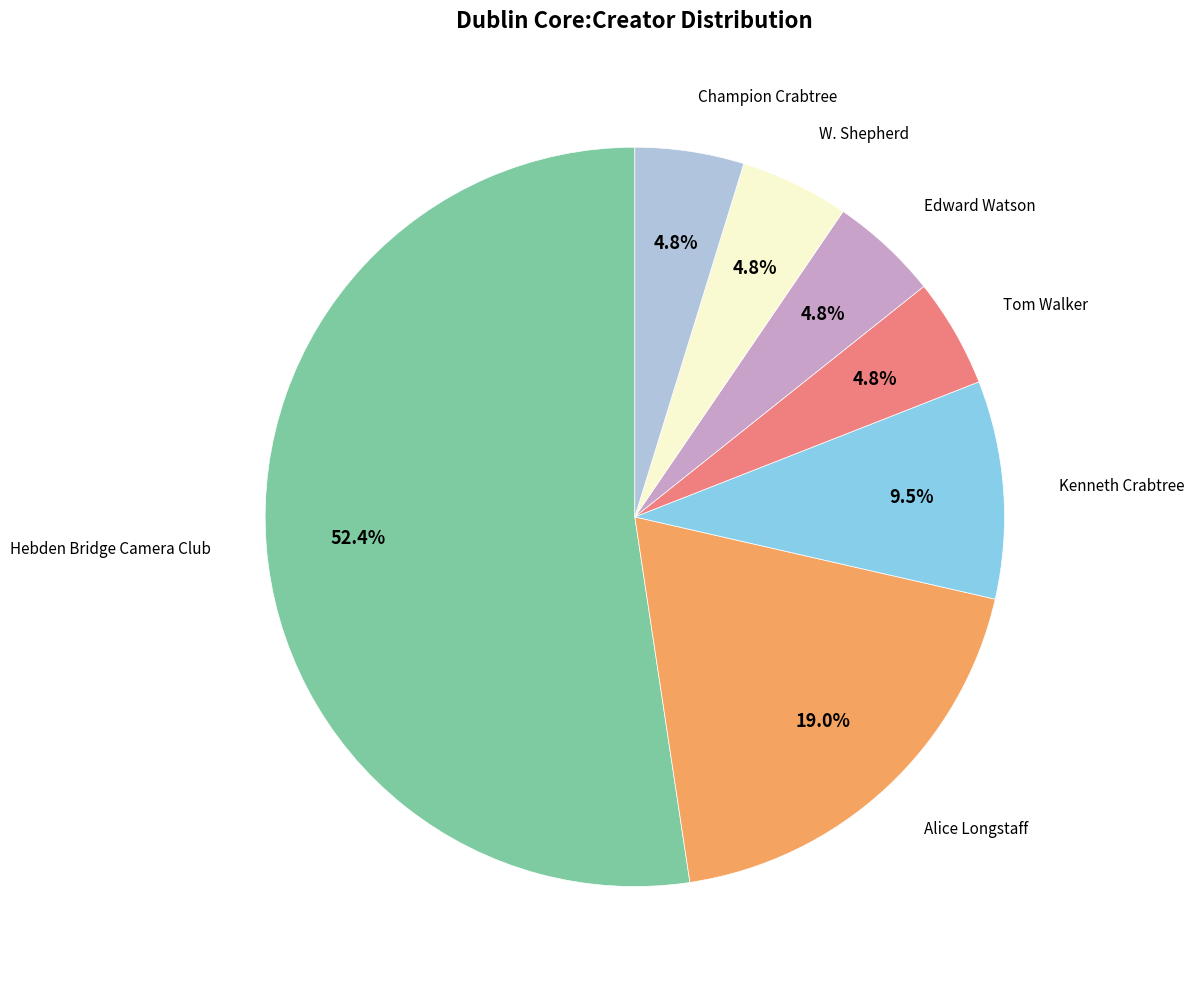

Is there any slice that represents more than half of the pie?

Yes